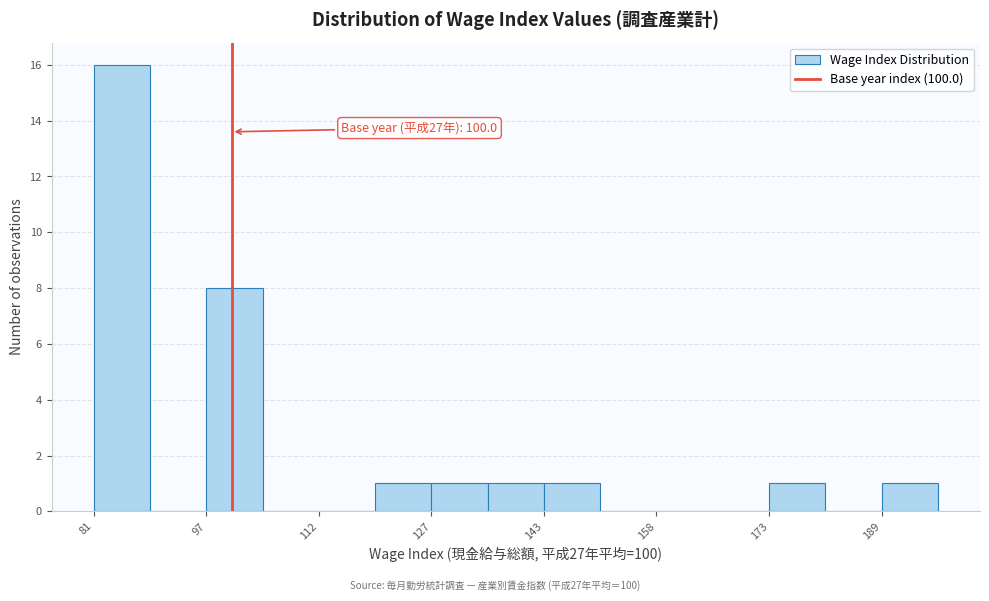

Around what value on the x-axis is the tallest bar? Give the approximate position of its centre, as read against the axis.

86